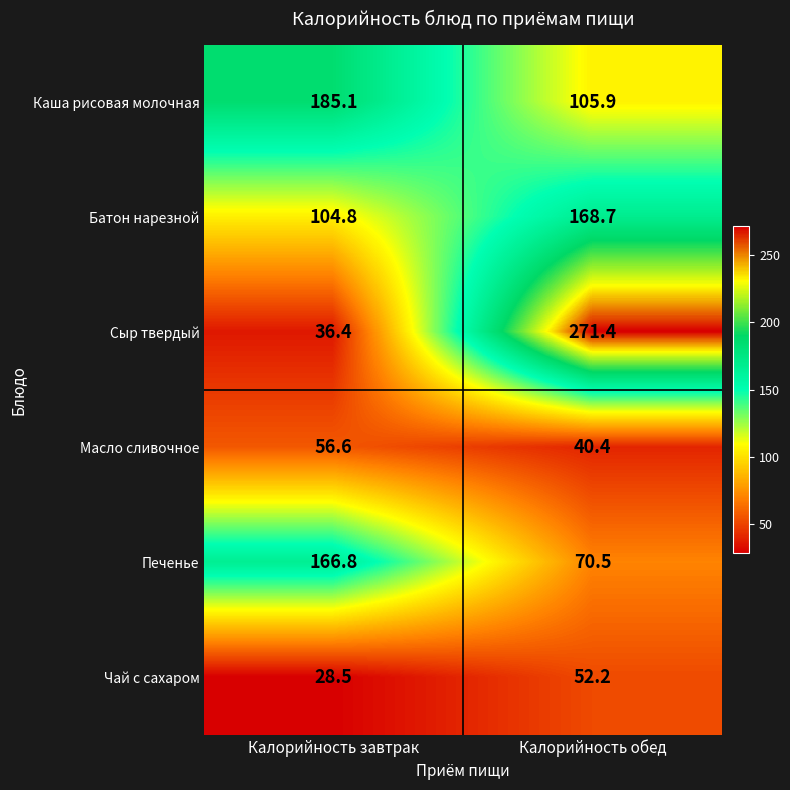

At how many categories does at least one series exceed 85?

2